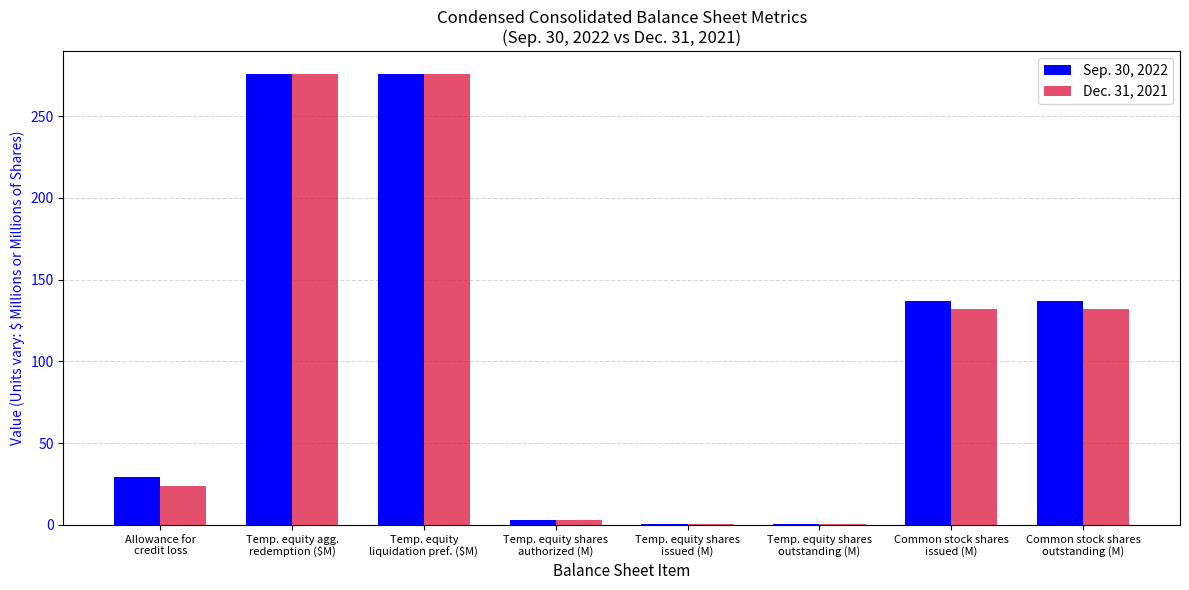

Is it true that Sep. 30, 2022 equals 3.0 at Temp. equity shares
authorized (M)?

True